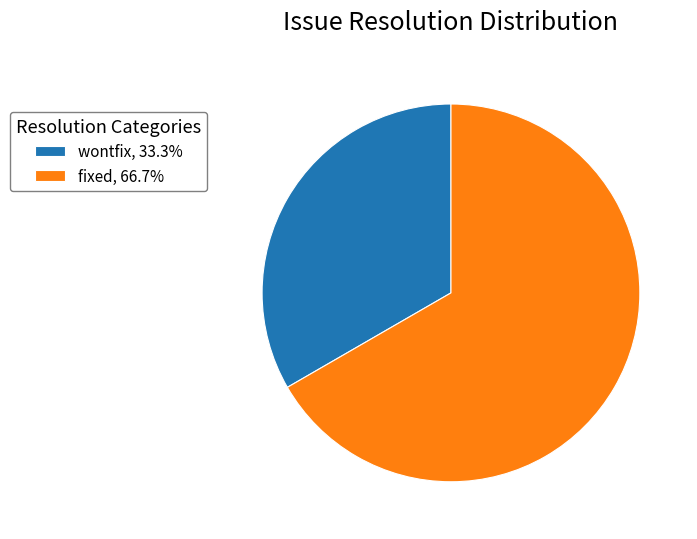

Is there a majority slice in this chart?

Yes